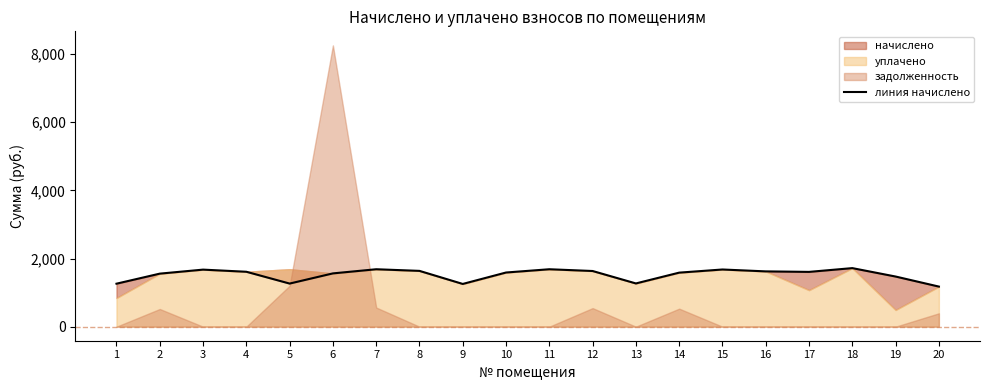

Which label corresponds to the largest value in the chart?

18